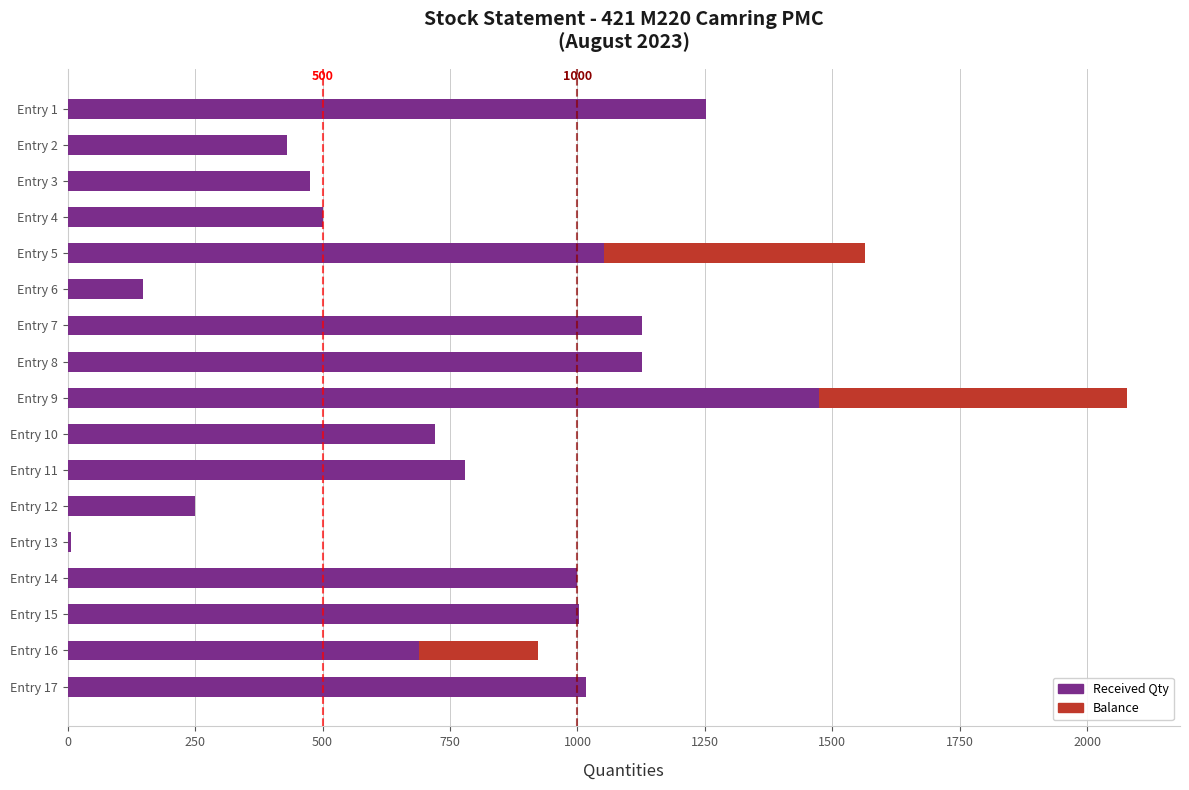

The value of Received Qty at Entry 10 is 720. True or false?

True